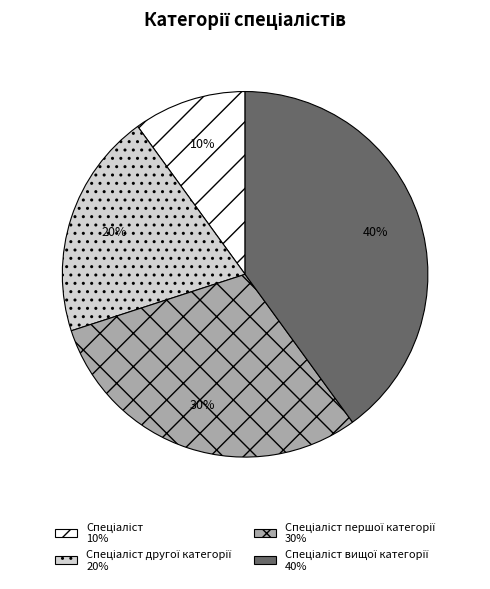

How many slices are in this pie chart?

4